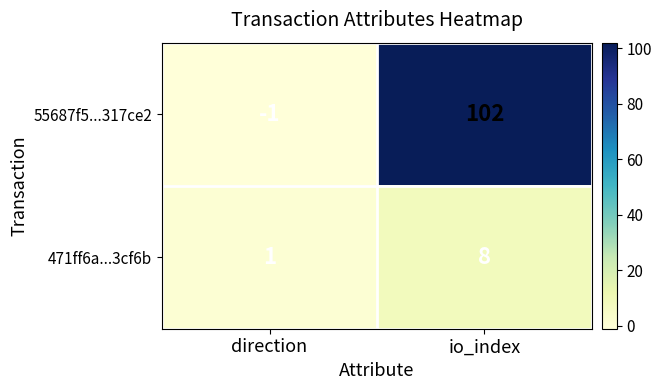

Reading left to right, list all the values displayed in this chart.

55687f5...317ce2: -1	102
471ff6a...3cf6b: 1	8